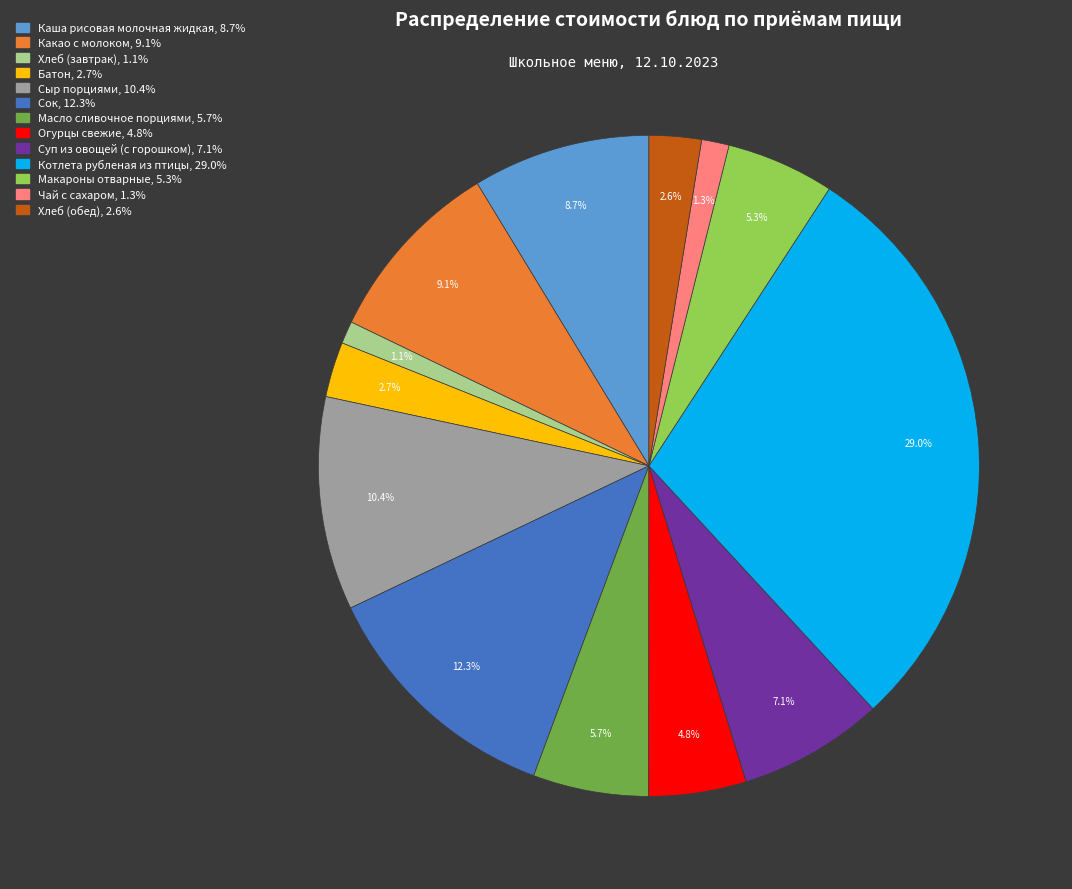

What percentage is the Чай с сахаром slice, to the nearest percent?

1%